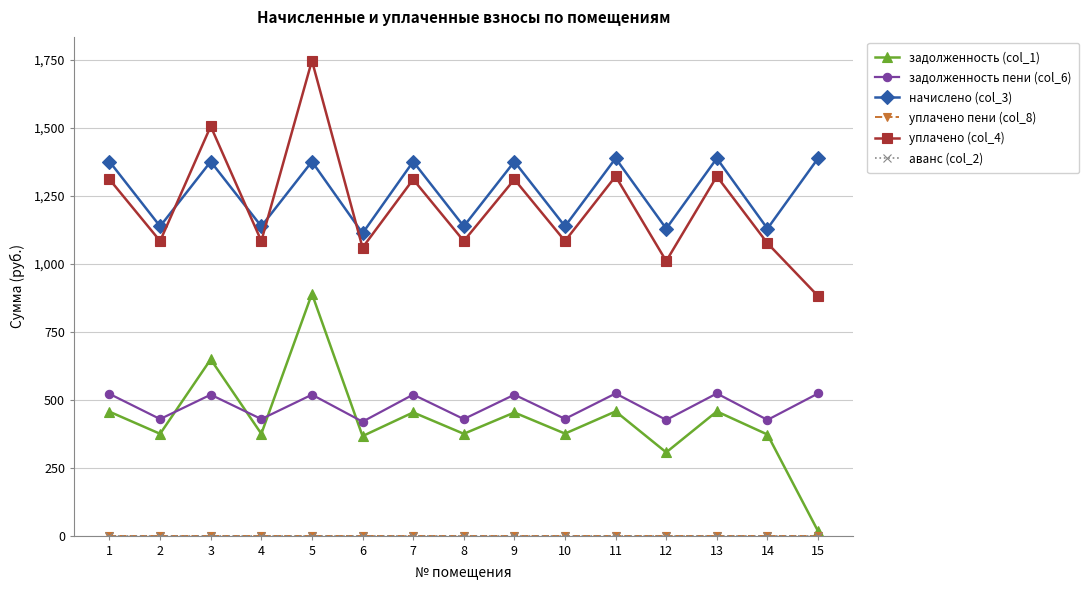

True or false: уплачено пени (col_8) and уплачено (col_4) intersect in this chart.

False